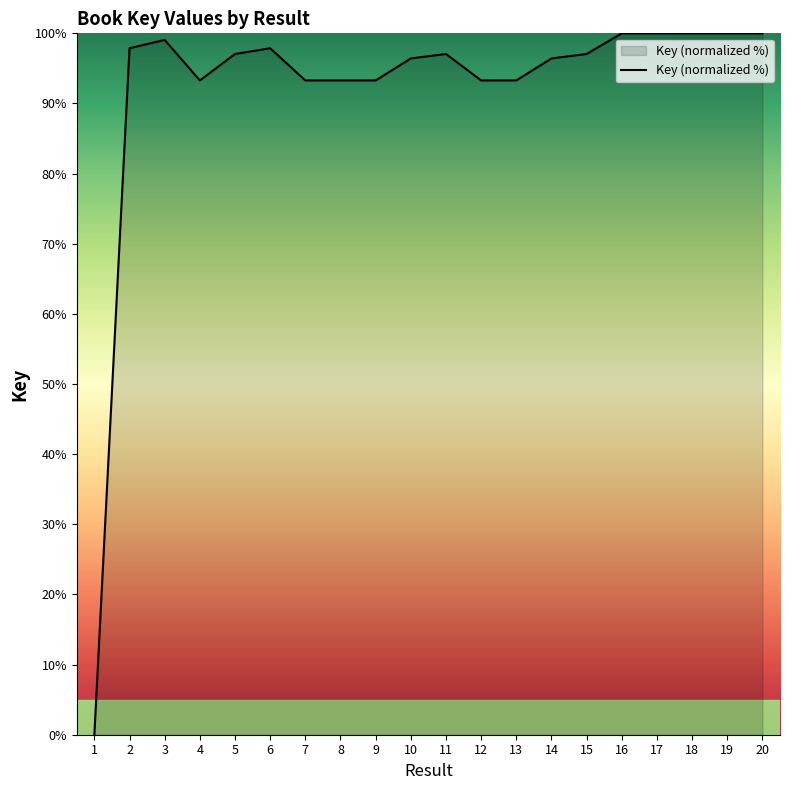

What value does the data have at 5?

97.1